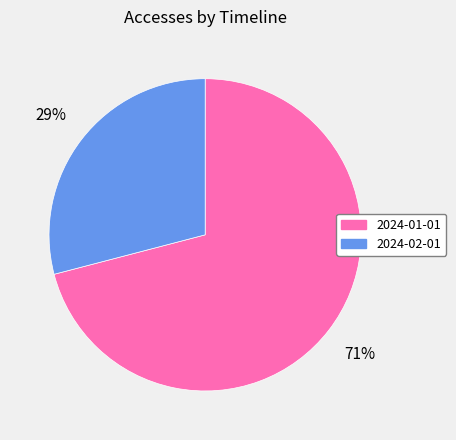

To the nearest percent, what portion does 2024-01-01 represent?

71%